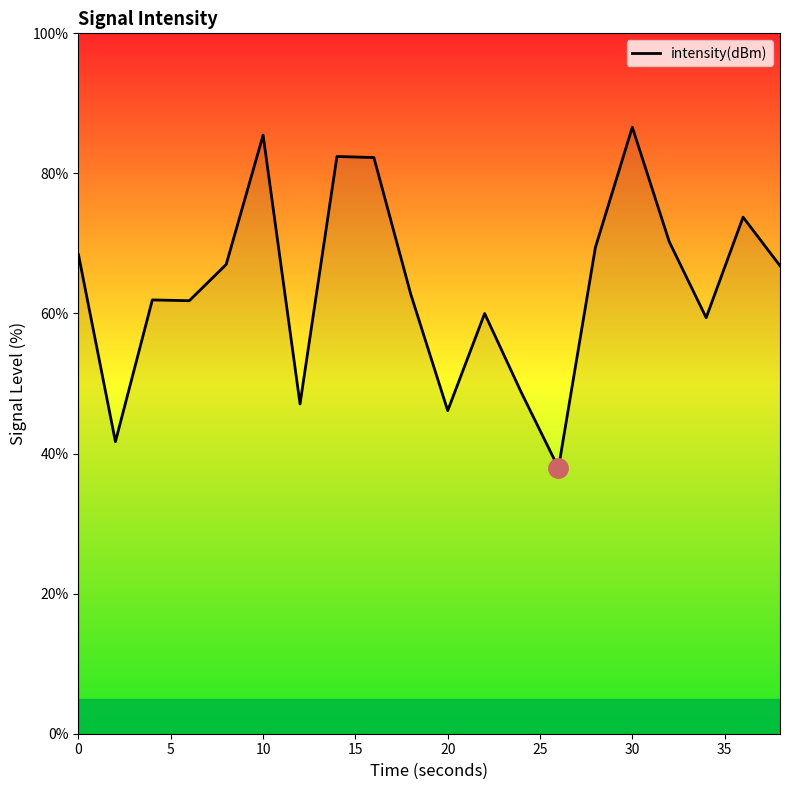

What is the greatest value displayed?

86.6